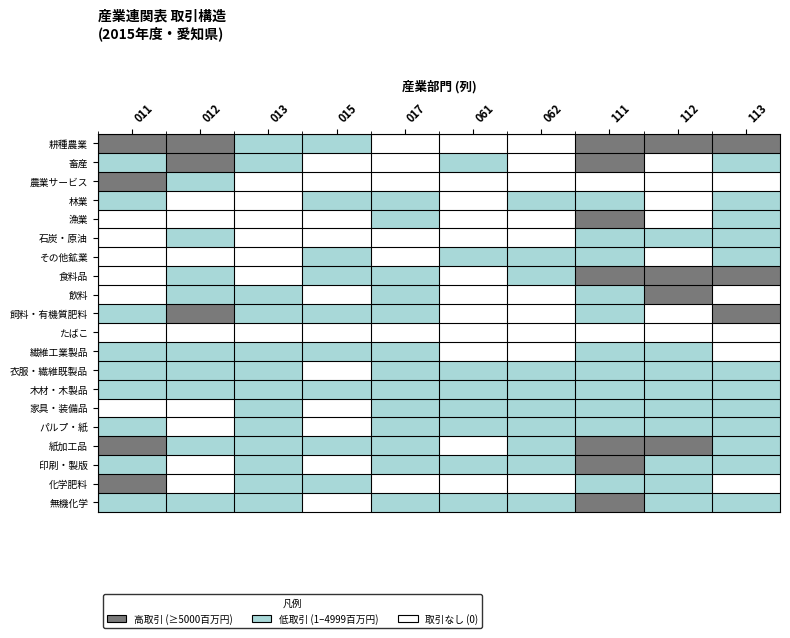

Reading right to left, what are all the values shown in this chart?

耕種農業: 113=2	112=2	111=2	062=0	061=0	017=0	015=1	013=1	012=2	011=2
畜産: 113=1	112=0	111=2	062=0	061=1	017=0	015=0	013=1	012=2	011=1
農業サービス: 113=0	112=0	111=0	062=0	061=0	017=0	015=0	013=0	012=1	011=2
林業: 113=1	112=0	111=1	062=1	061=0	017=1	015=1	013=0	012=0	011=1
漁業: 113=1	112=0	111=2	062=0	061=0	017=1	015=0	013=0	012=0	011=0
石炭・原油: 113=1	112=1	111=1	062=0	061=0	017=0	015=0	013=0	012=1	011=0
その他鉱業: 113=1	112=0	111=1	062=1	061=1	017=0	015=1	013=0	012=0	011=0
食料品: 113=2	112=2	111=2	062=1	061=0	017=1	015=1	013=0	012=1	011=0
飲料: 113=0	112=2	111=1	062=0	061=0	017=1	015=0	013=1	012=1	011=0
飼料・有機質肥料: 113=2	112=0	111=1	062=0	061=0	017=1	015=1	013=1	012=2	011=1
たばこ: 113=0	112=0	111=0	062=0	061=0	017=0	015=0	013=0	012=0	011=0
繊維工業製品: 113=0	112=1	111=1	062=0	061=0	017=1	015=1	013=1	012=1	011=1
衣服・繊維既製品: 113=1	112=1	111=1	062=1	061=1	017=1	015=0	013=1	012=1	011=1
木材・木製品: 113=1	112=1	111=1	062=1	061=1	017=1	015=1	013=1	012=1	011=1
家具・装備品: 113=1	112=1	111=1	062=1	061=1	017=1	015=0	013=1	012=0	011=0
パルプ・紙: 113=1	112=1	111=1	062=1	061=1	017=1	015=0	013=1	012=0	011=1
紙加工品: 113=1	112=2	111=2	062=1	061=0	017=1	015=1	013=1	012=1	011=2
印刷・製版: 113=1	112=1	111=2	062=1	061=1	017=1	015=0	013=1	012=0	011=1
化学肥料: 113=0	112=1	111=1	062=0	061=0	017=0	015=1	013=1	012=0	011=2
無機化学: 113=1	112=1	111=2	062=1	061=1	017=1	015=0	013=1	012=1	011=1